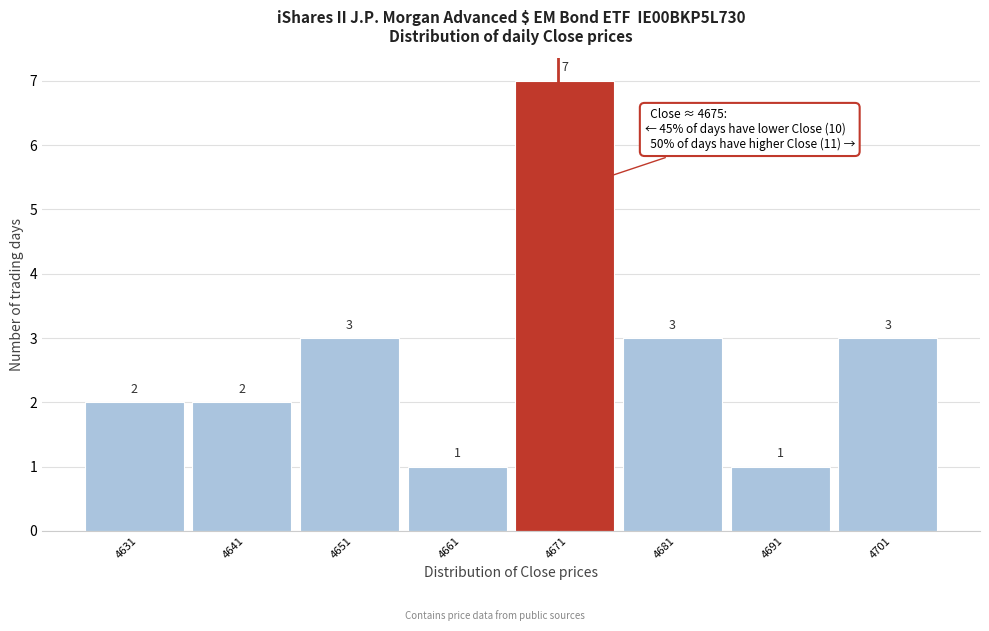

Reading right to left, extract all data points from this chart.

4701=3	4691=1	4681=3	4671=7	4661=1	4651=3	4641=2	4631=2